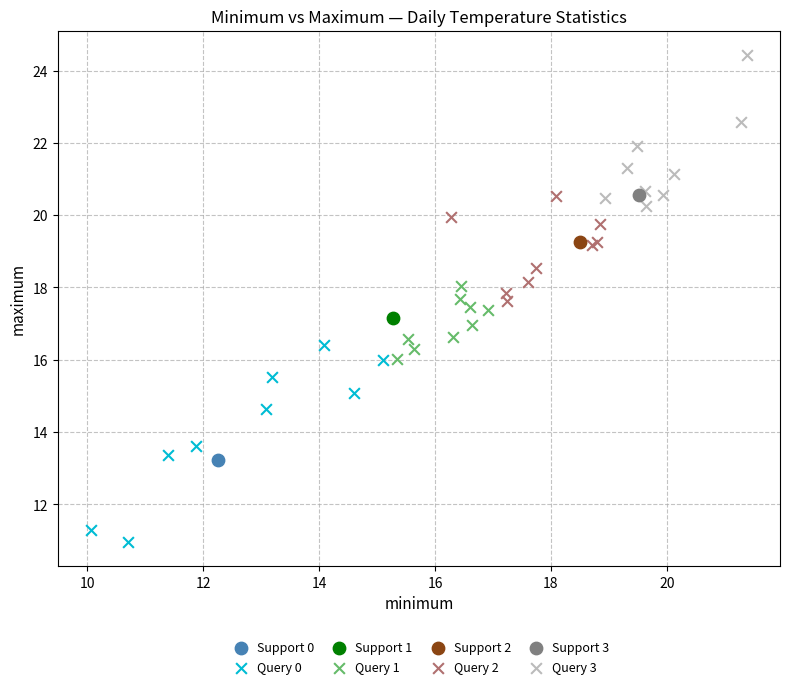

Which series contains the highest Y value?

Query 3